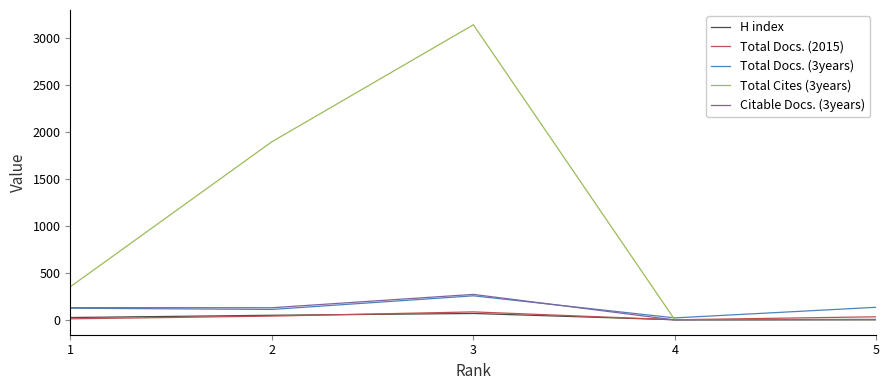

Which series has the widest spread of values?

Total Cites (3years)